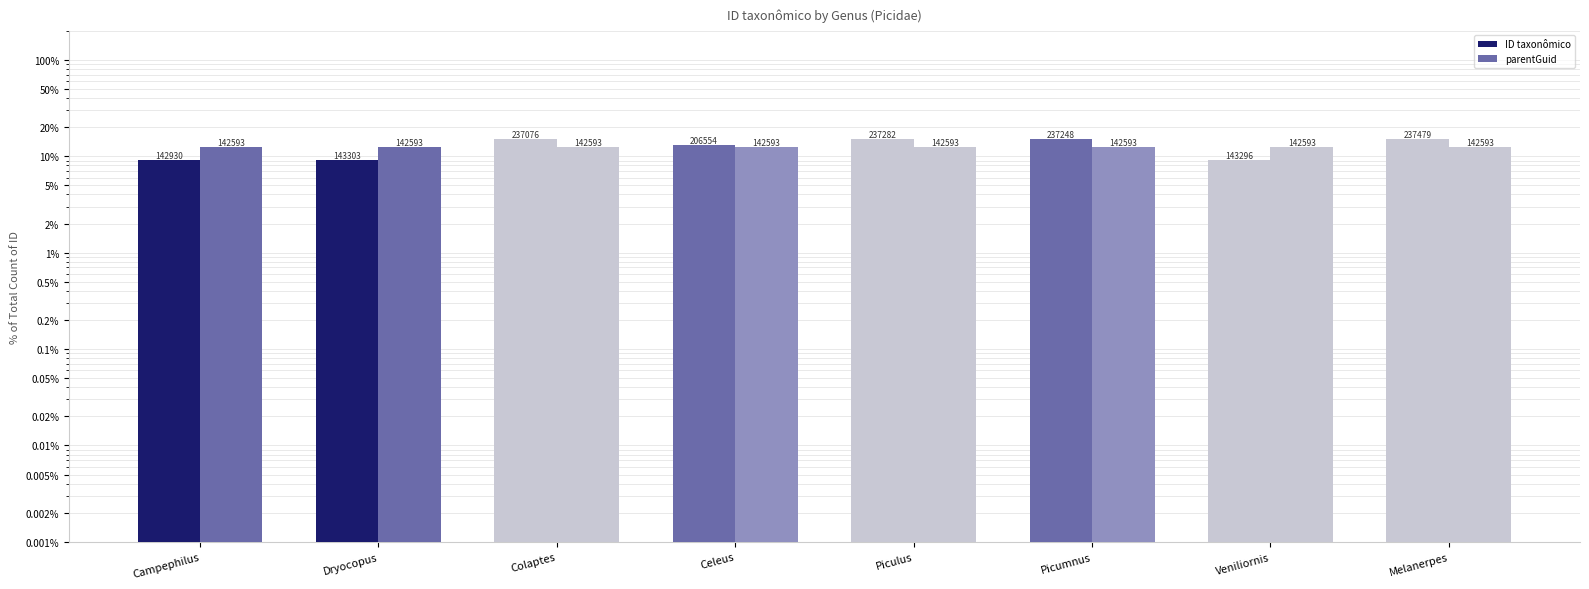

What is the sum of all ID taxonômico values?

100.0